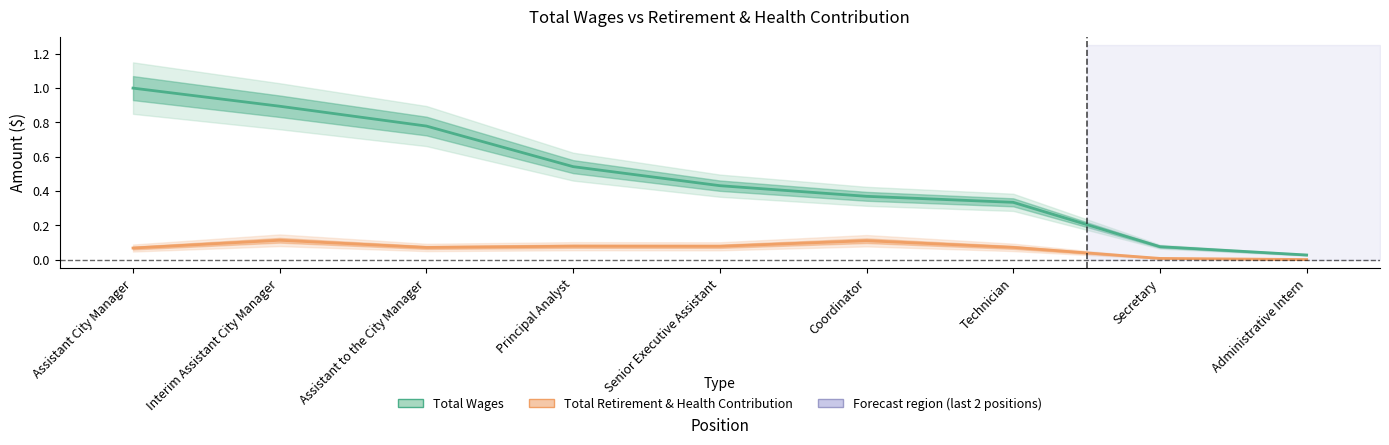

What is the difference between the second highest and second lowest values in the Total Retirement & Health Contribution series?

0.1